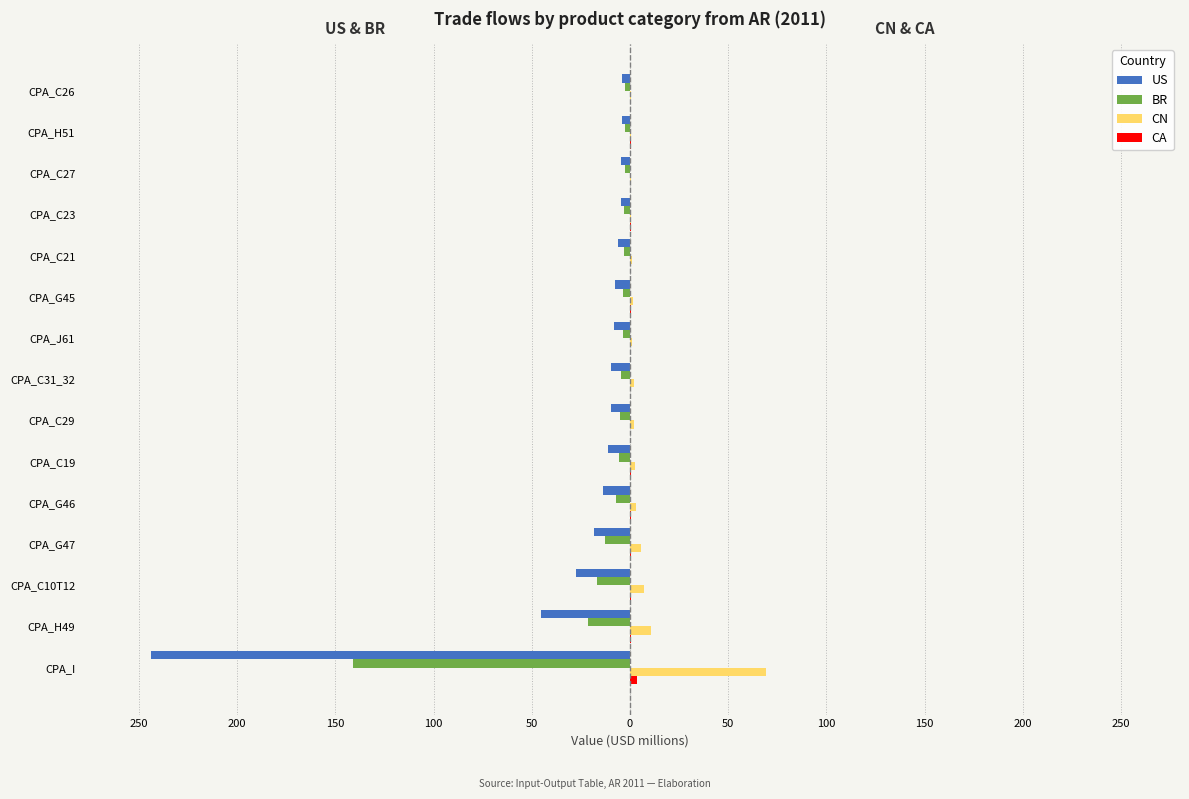

Rank the series by their average value, from highest to lowest.

CN, CA, BR, US